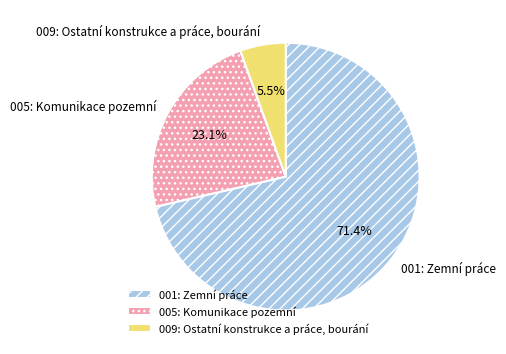

How many segments does this pie chart have?

3